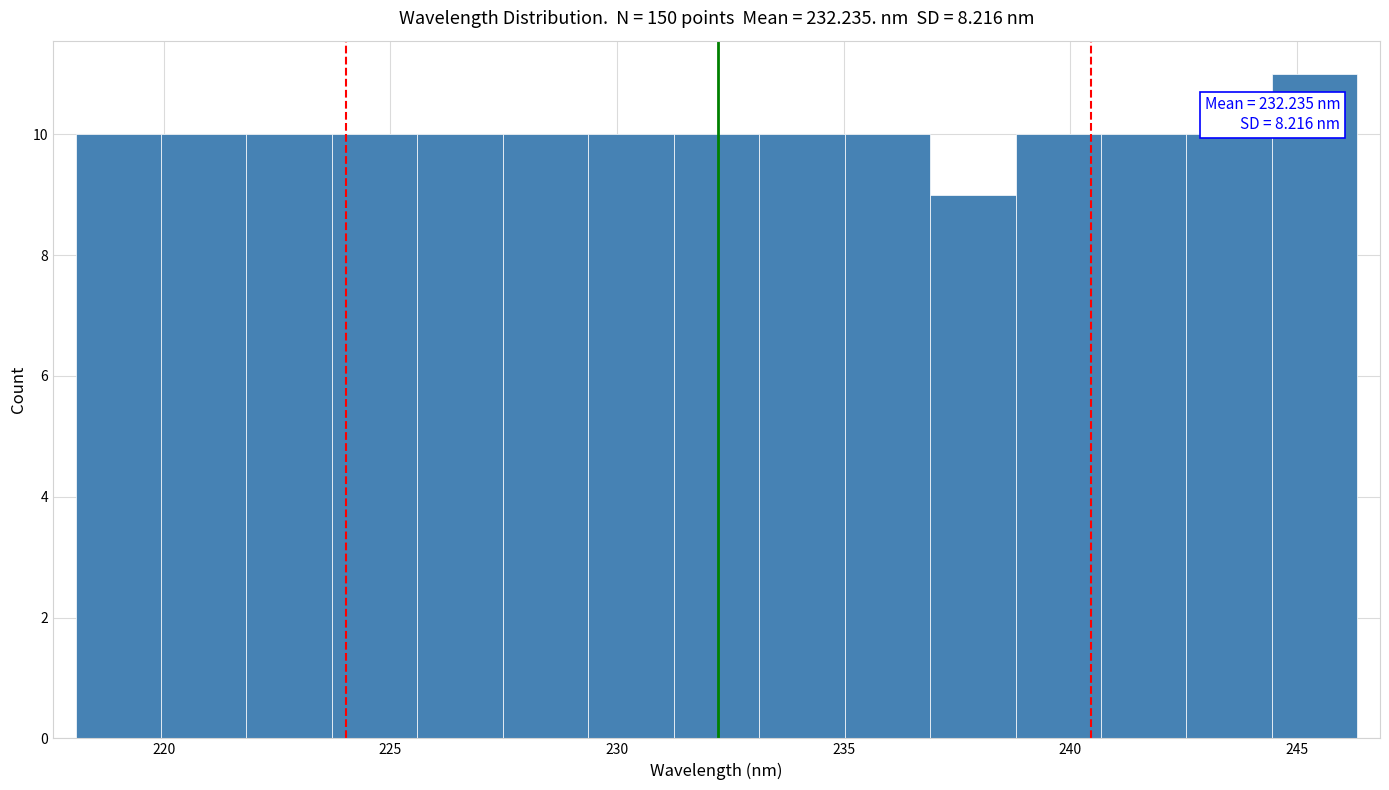

Around what value on the x-axis is the tallest bar? Give the approximate position of its centre, as read against the axis.

245.5